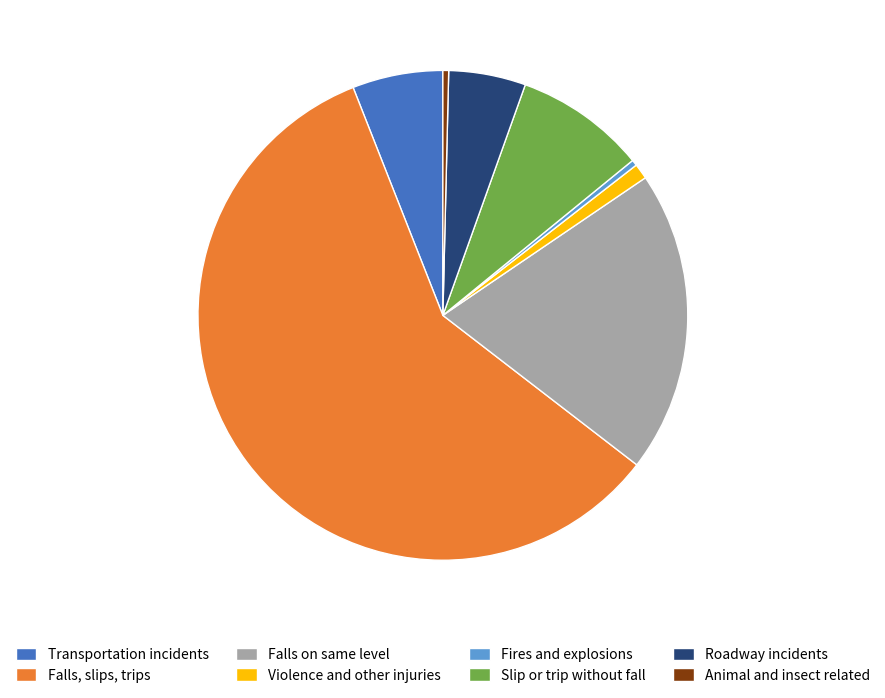

Do Slip or trip without fall and Fires and explosions together represent more than half of the pie?

No